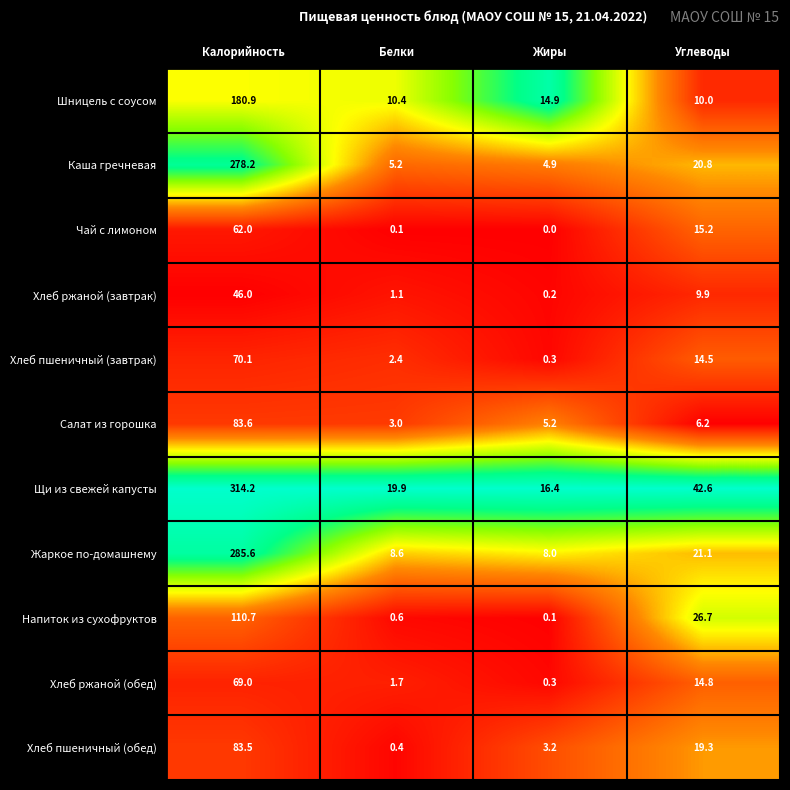

What is the difference between the Хлеб ржаной (обед) values at Калорийность and Жиры?

68.7